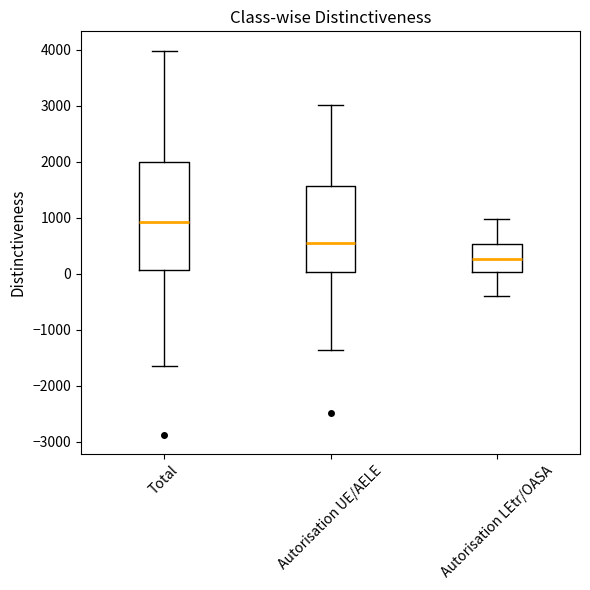

Reading left to right, read every box against the y-axis: the position of its median line, the range the box covers, and the ends of its whiskers. The values are not printed on the chart, so give them approximately, as read against the axis.

Total: median 900, box 100 to 2000, whiskers -1700 to 4000
Autorisation UE/AELE: median 600, box 0 to 1600, whiskers -1400 to 3000
Autorisation LEtr/OASA: median 300, box 0 to 500, whiskers -400 to 1000